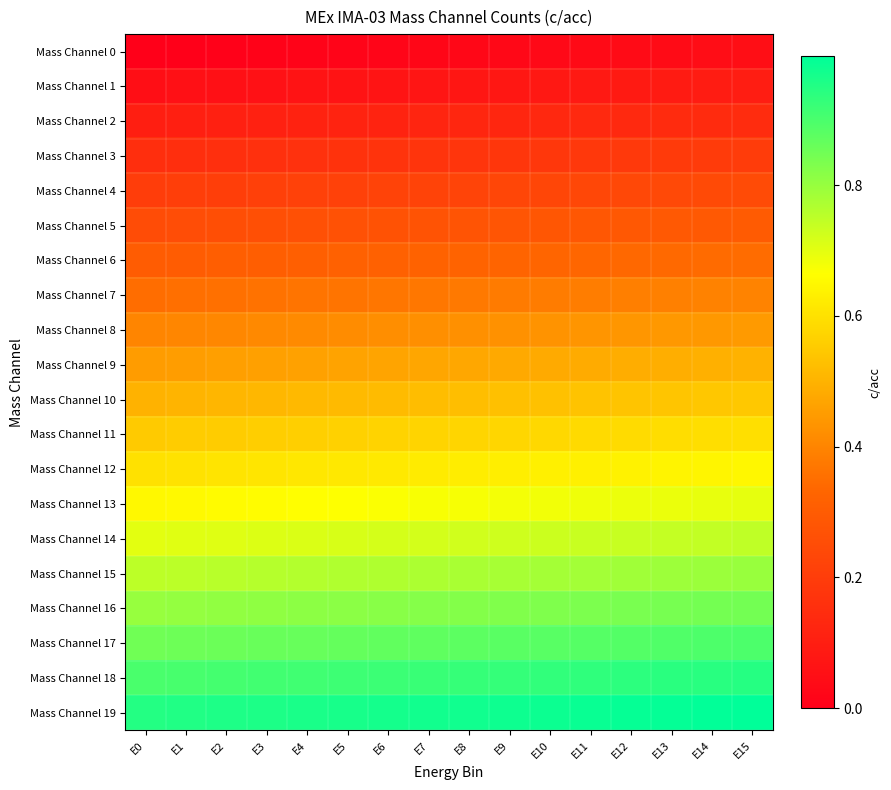

What is the total value across all series at E1?

9.6